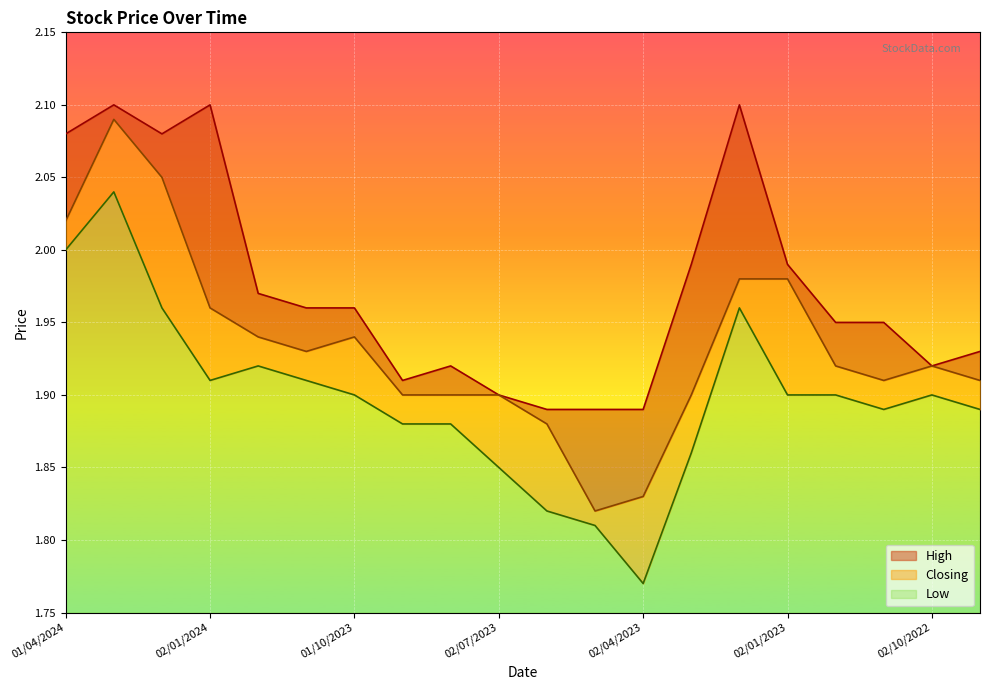

The Low series shows 3.3 at 01/12/2022. True or false?

False